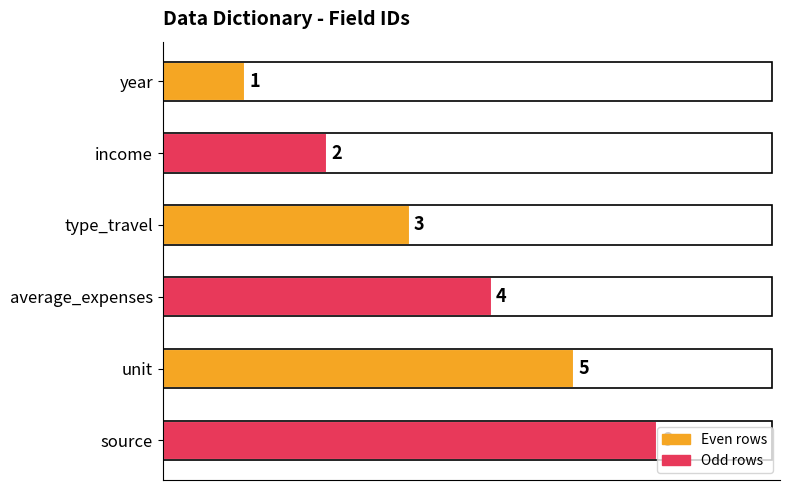

Where is the data nearest to the value 3?

type_travel